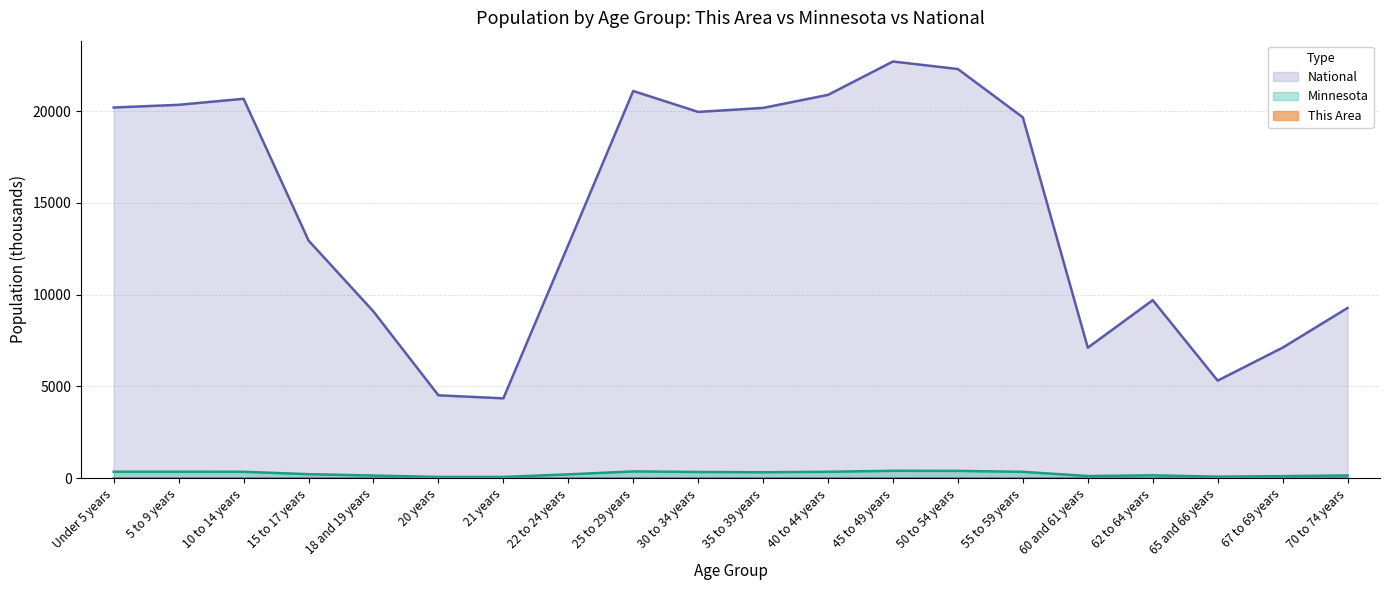

At how many categories does at least one series exceed 16718?

10